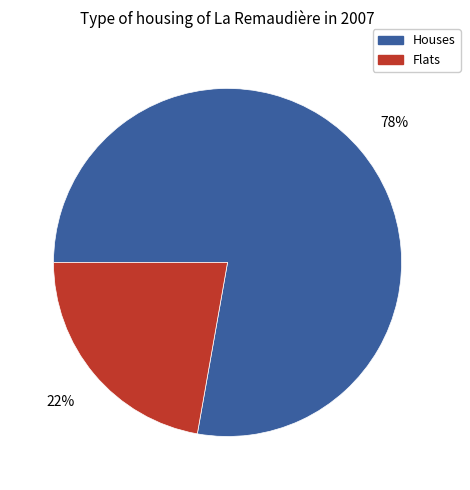

Is there any slice that represents more than half of the pie?

Yes